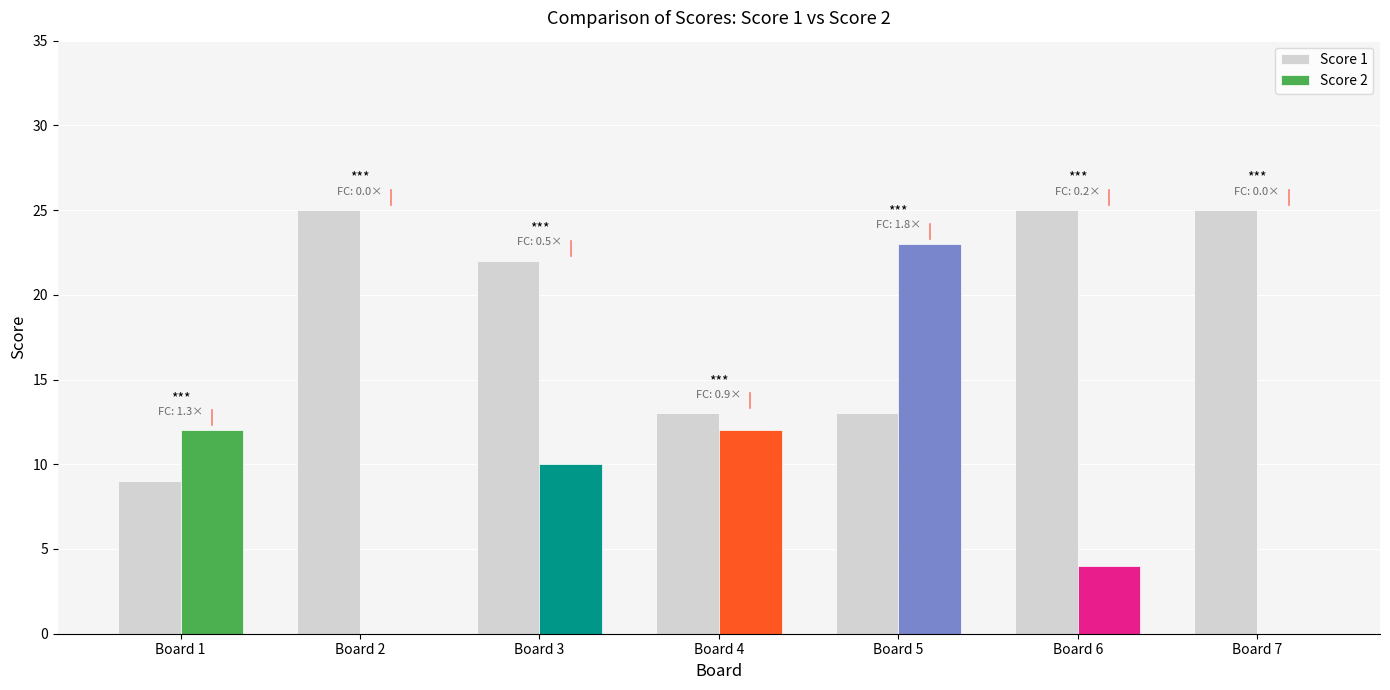

What is the value of the 1st bar from the left?

9